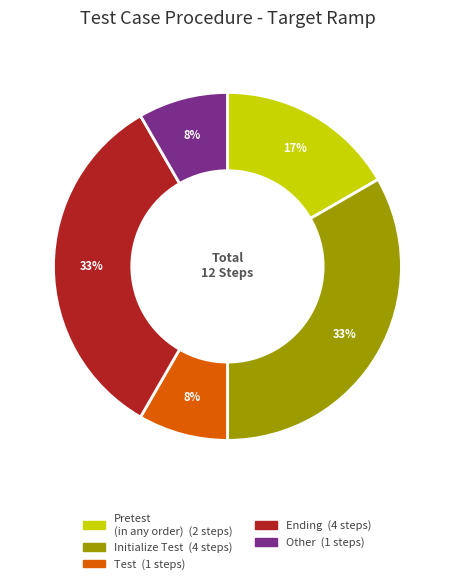

Is Initialize Test the majority of the pie?

No